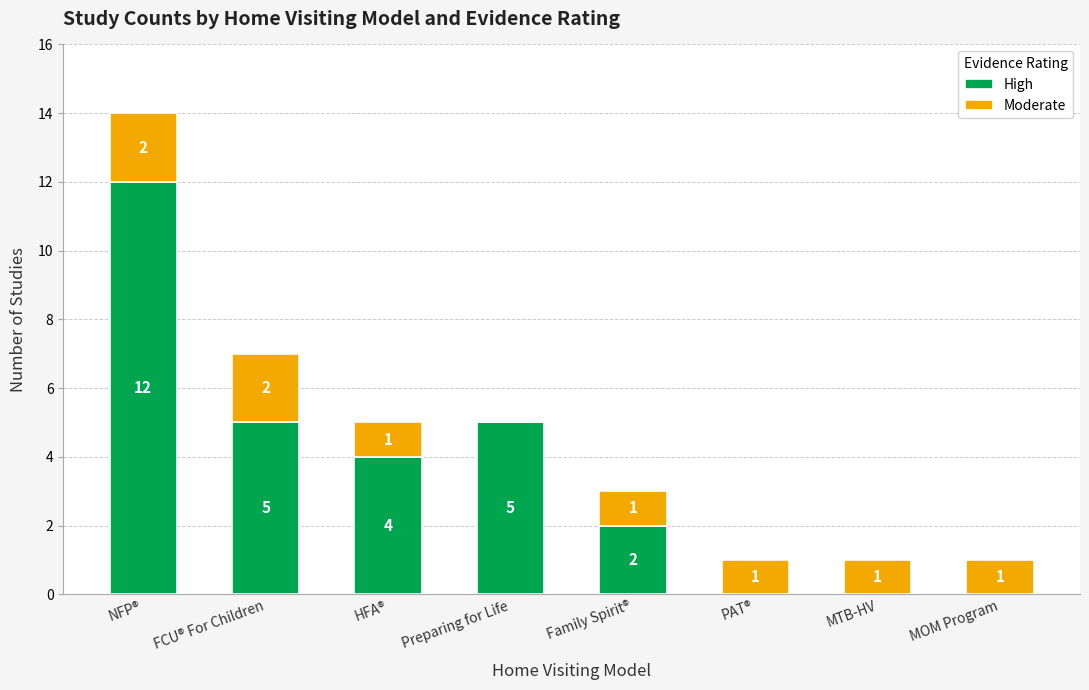

What is the sum of all High values?

28